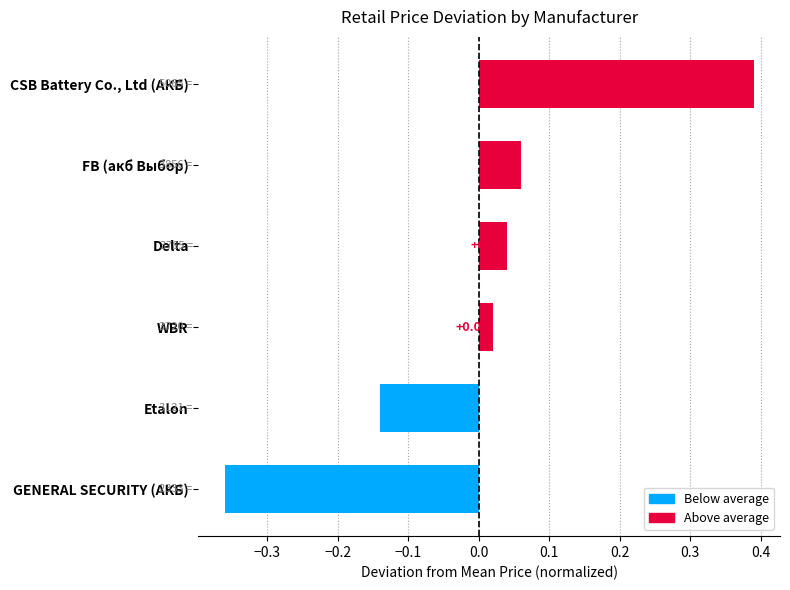

Which label corresponds to the smallest value in the chart?

GENERAL SECURITY (АКБ)